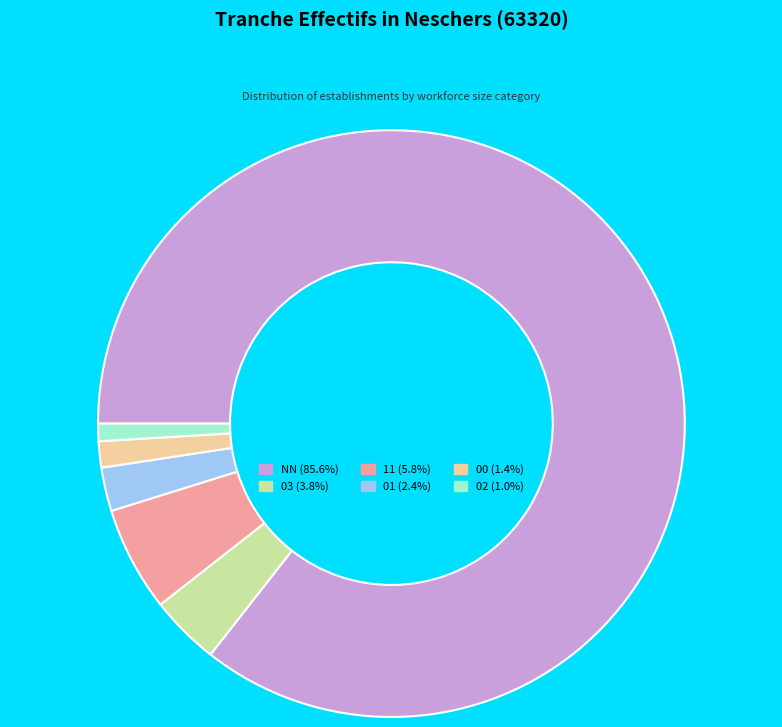

Is there a majority slice in this chart?

Yes